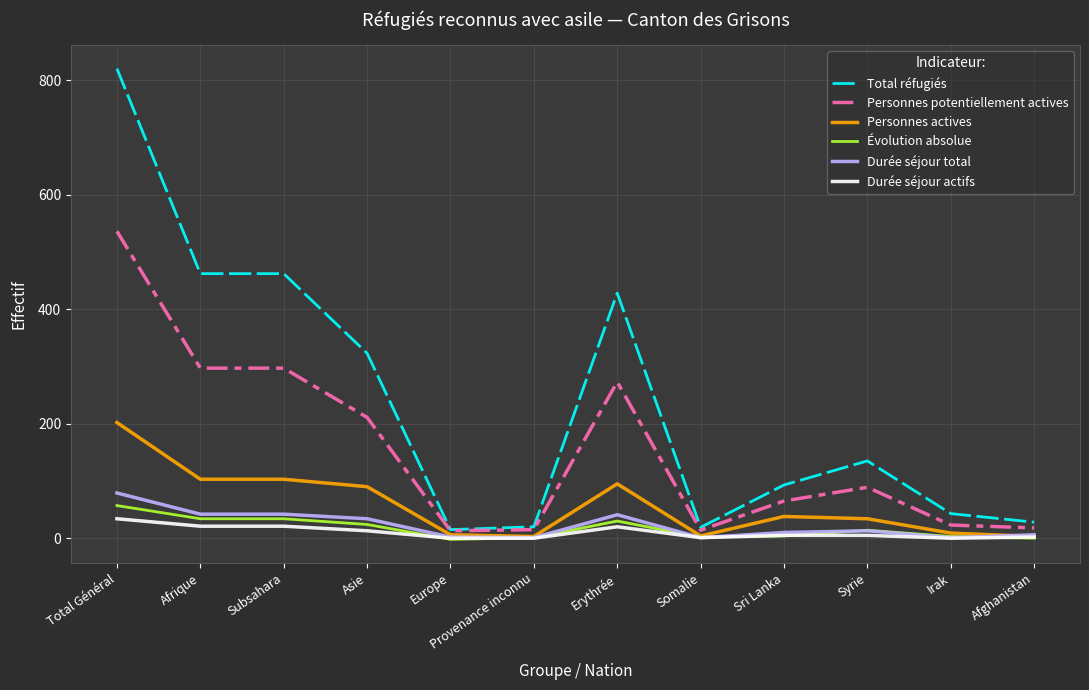

Is it true that Total réfugiés equals 28 at Afghanistan?

True